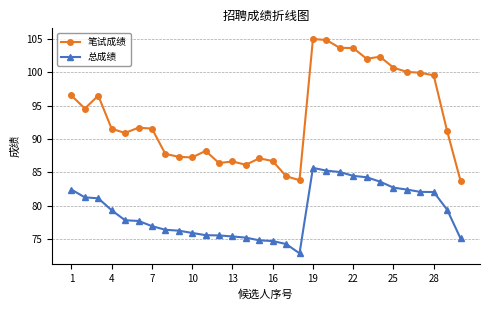

What is the highest value of the 总成绩 series?

85.7